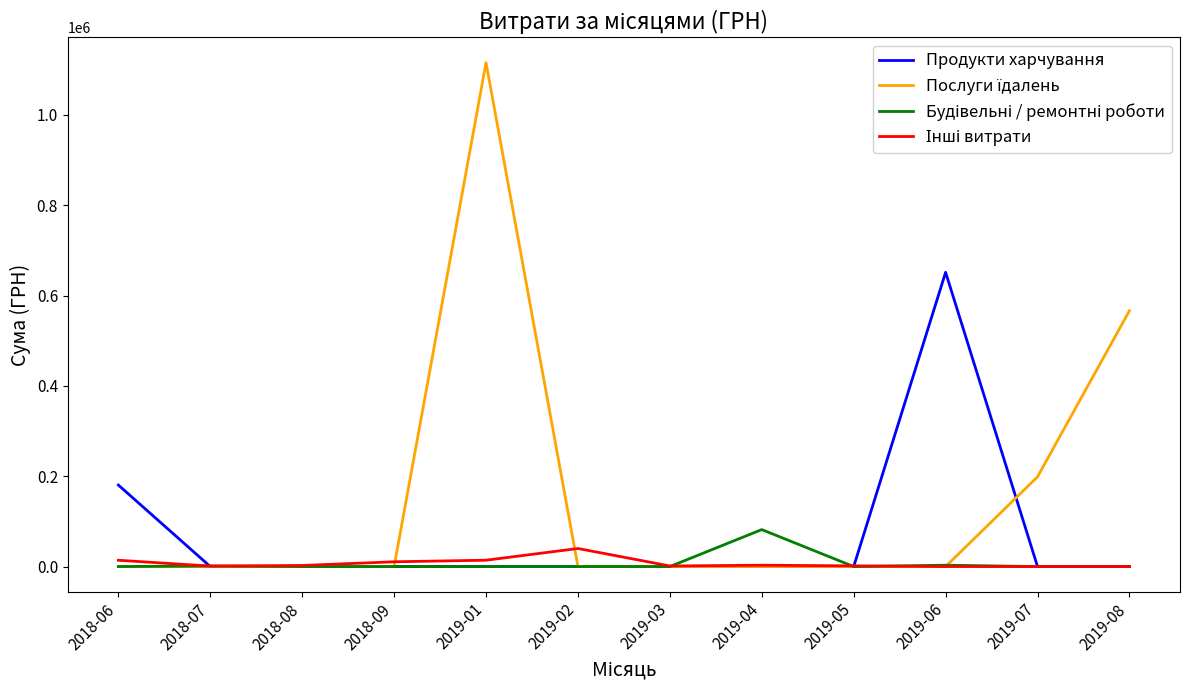

Is this an area chart (filled region under the line)?

No